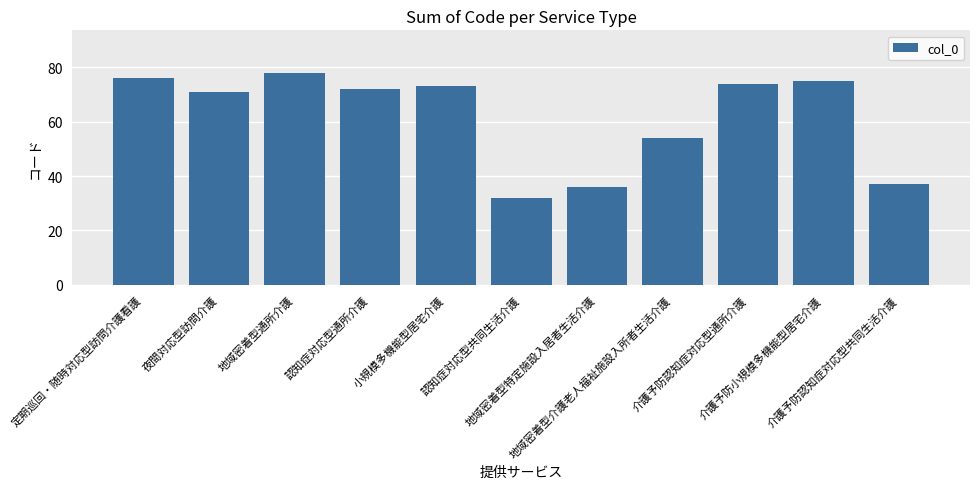

The value at 介護予防認知症対応型通所介護 is 74. True or false?

True